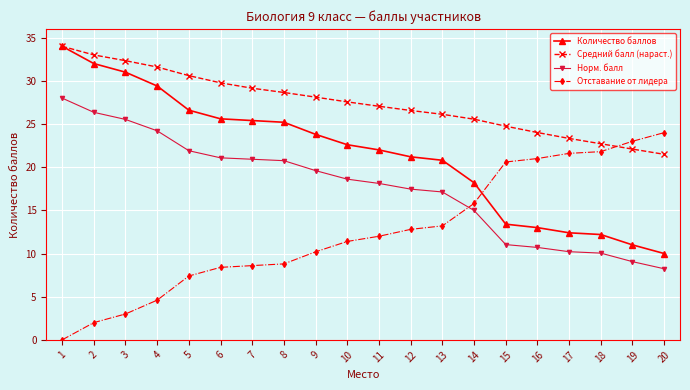

At which label does Норм. балл reach its minimum?

20